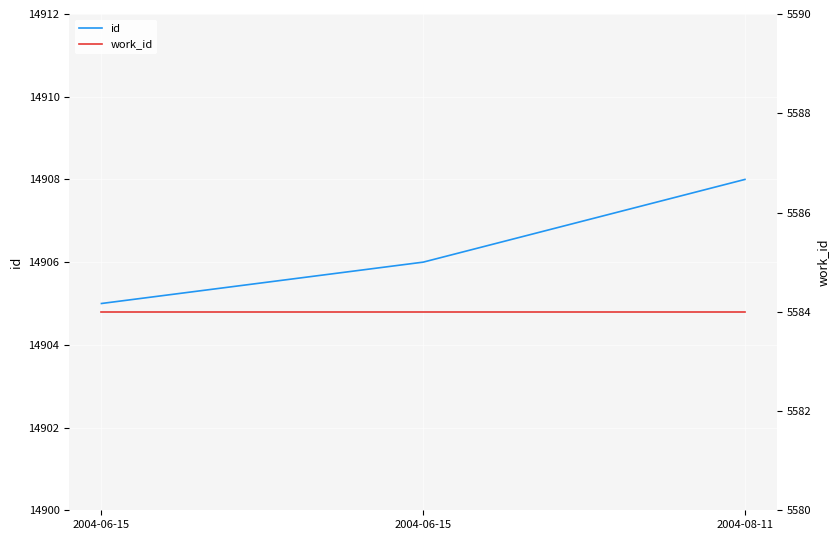

At how many categories does at least one series exceed 11240?

3